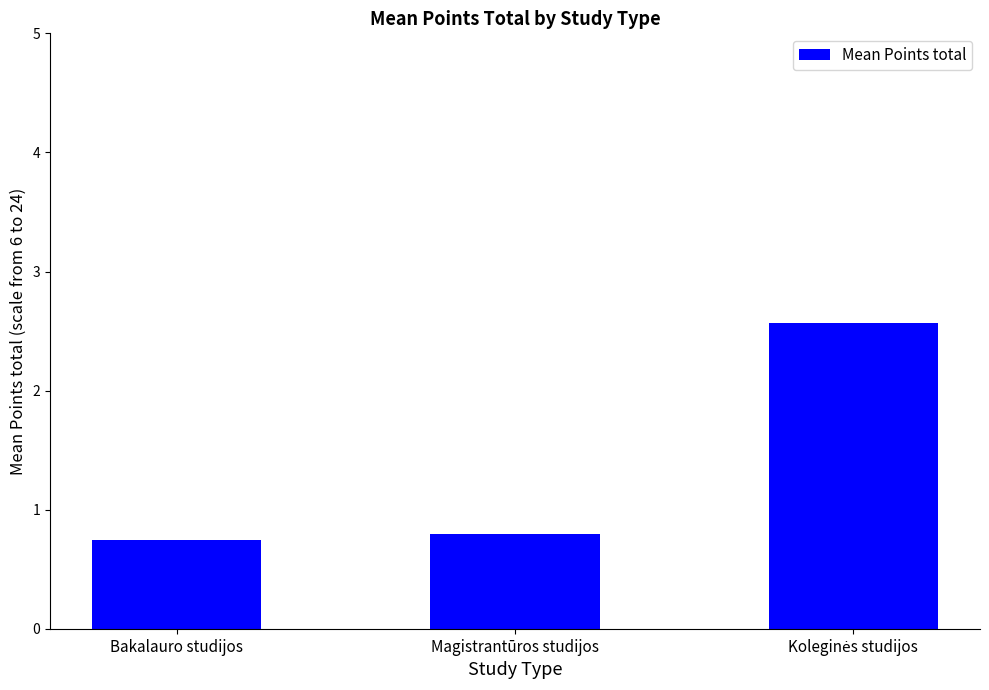

What is the maximum value shown in the chart?

2.6